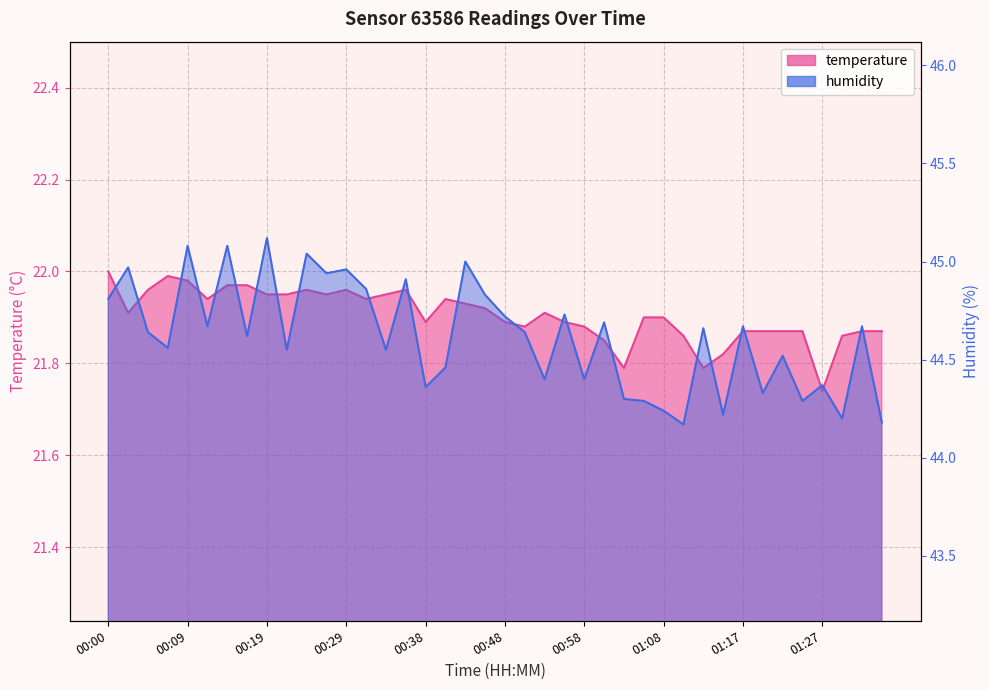

At which label does temperature reach its minimum?

01:27